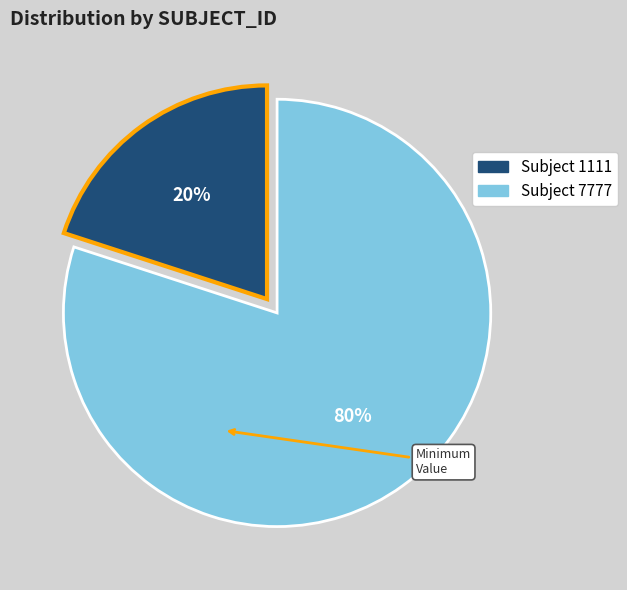

To the nearest percent, what is the average slice percentage?

50%